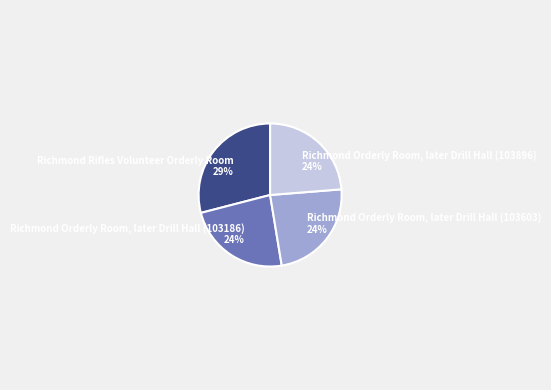

Do Richmond Orderly Room, later Drill Hall (103603) and Richmond Rifles Volunteer Orderly Room together represent more than half of the pie?

Yes